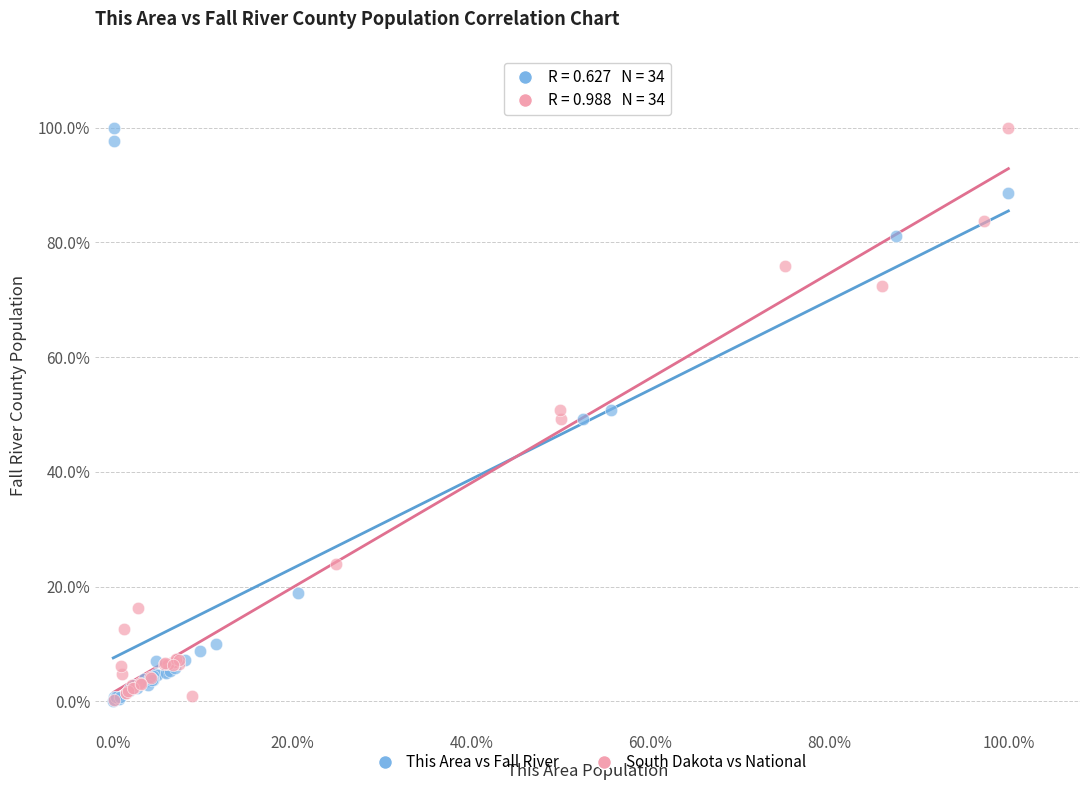

What are all the series names shown in the legend?

This Area vs Fall River, South Dakota vs National